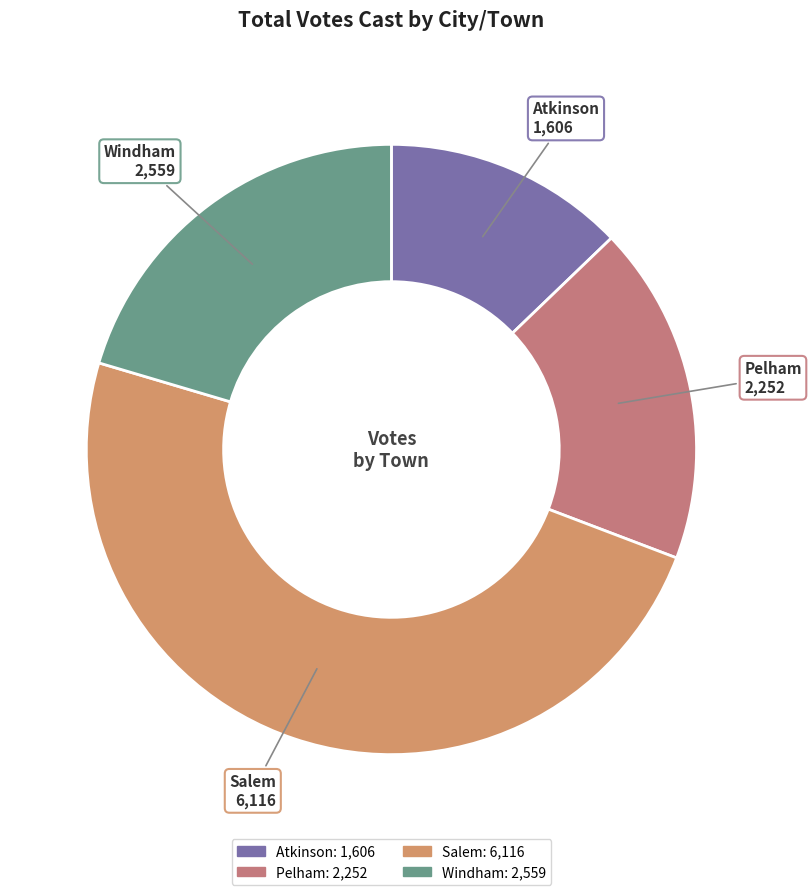

What is the ratio of the value at Pelham to the value at Atkinson?

1.4